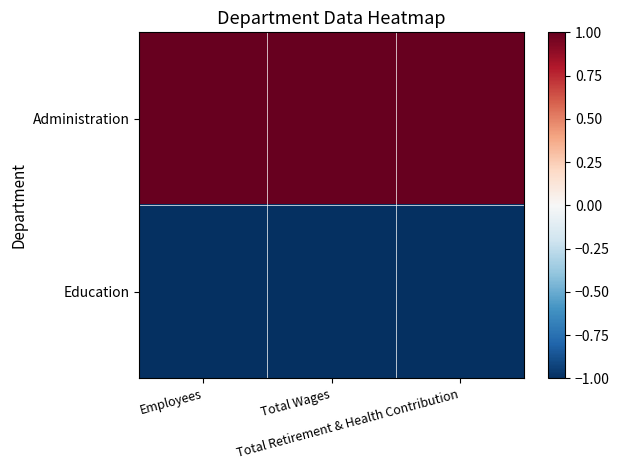

Reading left to right, transcribe all the data shown in this chart.

Administration: Employees=1	Total Wages=1	Total Retirement & Health Contribution=1
Education: Employees=-1	Total Wages=-1	Total Retirement & Health Contribution=-1